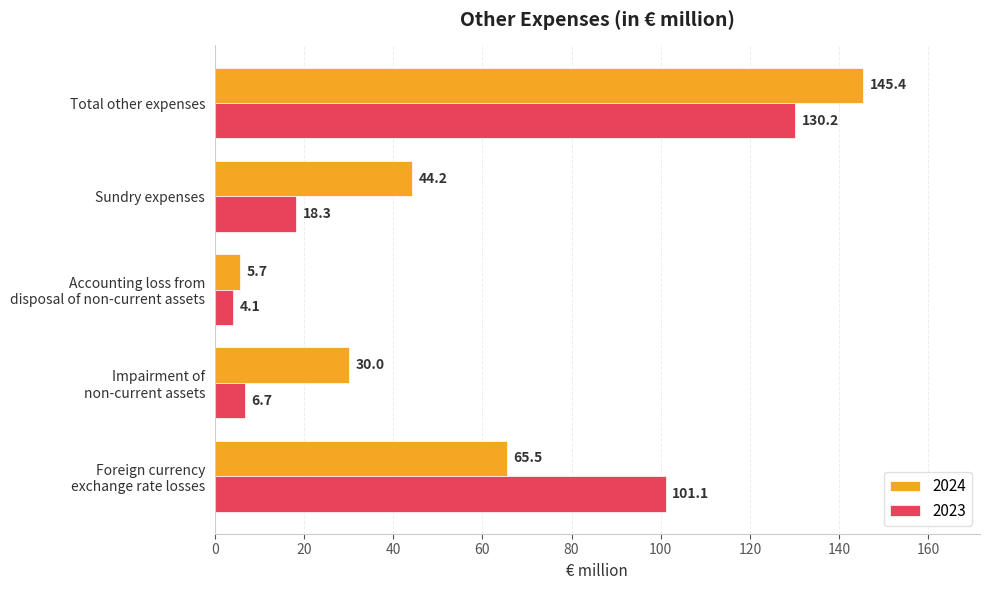

What is the average value of the 2023 series?

52.1